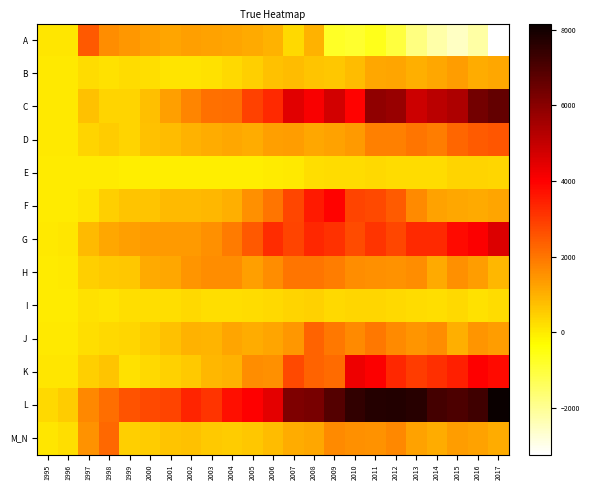

Reading left to right, transcribe all the data shown in this chart.

A: 1995=68.2	1996=80.5	1997=2493.4	1998=1594.3	1999=1416.0	2000=1281.1	2001=1171.2	2002=1302.1	2003=1240.9	2004=1177.4	2005=1118.9	2006=957.0	2007=318.3	2008=977.8	2009=-748.3	2010=-845.5	2011=-637.6	2012=-1048.2	2013=-1805.4	2014=-2215.9	2015=-2561.2	2016=-2209.3	2017=-3237.7
B: 1995=13.4	1996=17.1	1997=268.1	1998=165.4	1999=277.0	2000=218.6	2001=133.4	2002=138.3	2003=173.1	2004=299.4	2005=477.8	2006=705.9	2007=801.7	2008=645.3	2009=610.4	2010=799.0	2011=1132.7	2012=1196.5	2013=1036.3	2014=1131.2	2015=1313.4	2016=1059.9	2017=1170.2
C: 1995=35.4	1996=15.1	1997=709.9	1998=407.7	1999=395.4	2000=754.8	2001=1276.6	2002=1730.3	2003=2063.7	2004=2134.6	2005=2888.2	2006=3265.9	2007=4483.6	2008=4077.1	2009=4751.3	2010=3938.5	2011=5885.3	2012=5754.7	2013=4851.1	2014=5143.7	2015=5380.8	2016=6353.9	2017=6646.8
D: 1995=19.6	1996=23.8	1997=393.6	1998=534.1	1999=409.4	2000=691.0	2001=797.0	2002=980.4	2003=1066.9	2004=1152.3	2005=1060.3	2006=1272.4	2007=1343.8	2008=1162.1	2009=1251.5	2010=1391.5	2011=1819.5	2012=1796.7	2013=2000.2	2014=1847.0	2015=2257.8	2016=2454.2	2017=2520.5
E: 1995=-0.9	1996=-5.5	1997=-14.5	1998=-28.9	1999=-59.4	2000=-45.6	2001=-51.7	2002=-45.7	2003=-60.4	2004=-50.1	2005=-32.0	2006=8.4	2007=43.0	2008=220.9	2009=250.1	2010=251.7	2011=285.7	2012=259.9	2013=279.8	2014=271.5	2015=370.2	2016=402.4	2017=335.9
F: 1995=5.4	1996=4.5	1997=127.0	1998=487.1	1999=649.1	2000=679.7	2001=848.9	2002=849.5	2003=869.6	2004=1007.4	2005=1530.4	2006=2014.3	2007=2810.9	2008=3538.8	2009=3954.6	2010=2843.3	2011=2772.8	2012=2444.8	2013=1647.6	2014=1228.2	2015=1155.2	2016=1093.3	2017=1210.6
G: 1995=28.2	1996=67.9	1997=839.5	1998=1131.2	1999=1263.8	2000=1353.6	2001=1367.9	2002=1381.0	2003=1546.8	2004=1893.0	2005=2470.4	2006=3234.7	2007=2822.2	2008=3351.7	2009=3137.1	2010=2696.2	2011=3121.5	2012=2804.8	2013=3291.2	2014=3285.8	2015=3813.5	2016=4037.5	2017=4588.6
H: 1995=12.7	1996=36.4	1997=496.9	1998=567.3	1999=617.5	2000=1112.4	2001=1136.2	2002=1455.5	2003=1615.2	2004=1580.7	2005=1262.3	2006=1614.2	2007=2011.0	2008=2016.6	2009=1871.4	2010=1589.8	2011=1543.8	2012=1516.8	2013=1578.5	2014=1114.3	2015=1564.7	2016=1331.5	2017=867.5
I: 1995=4.2	1996=11.1	1997=152.4	1998=134.6	1999=226.9	2000=213.9	2001=208.8	2002=298.2	2003=205.0	2004=192.6	2005=268.3	2006=299.4	2007=384.5	2008=440.5	2009=297.8	2010=338.6	2011=361.0	2012=290.5	2013=239.9	2014=212.6	2015=290.6	2016=181.4	2017=245.2
J: 1995=14.6	1996=31.5	1997=232.2	1998=289.8	1999=357.6	2000=543.4	2001=702.2	2002=950.8	2003=938.7	2004=1193.0	2005=1079.6	2006=1197.5	2007=1394.2	2008=2291.4	2009=1959.1	2010=1642.6	2011=1959.5	2012=1618.4	2013=1481.6	2014=1586.1	2015=995.1	2016=1475.6	2017=1315.0
K: 1995=71.7	1996=74.8	1997=493.3	1998=669.9	1999=171.4	2000=297.1	2001=442.6	2002=551.4	2003=895.1	2004=979.3	2005=1611.2	2006=1542.6	2007=2751.2	2008=2293.6	2009=2162.7	2010=4274.9	2011=4062.1	2012=3331.3	2013=2976.0	2014=3175.9	2015=3475.2	2016=3988.9	2017=3836.4
L: 1995=301.2	1996=513.1	1997=1698.5	1998=2130.6	1999=2551.4	2000=2744.5	2001=2854.2	2002=3383.4	2003=3093.2	2004=3739.1	2005=3979.2	2006=4465.5	2007=6196.6	2008=6286.3	2009=6889.5	2010=7452.9	2011=7703.3	2012=7746.8	2013=7629.5	2014=7168.7	2015=7040.5	2016=7233.6	2017=8161.6
M_N: 1995=92.4	1996=213.5	1997=1521.8	1998=2238.3	1999=469.5	2000=521.2	2001=640.7	2002=699.8	2003=554.4	2004=505.9	2005=634.6	2006=778.6	2007=1044.8	2008=1154.7	2009=1639.5	2010=1528.5	2011=1511.5	2012=1697.3	2013=1219.2	2014=1037.2	2015=1319.3	2016=1222.3	2017=1058.7